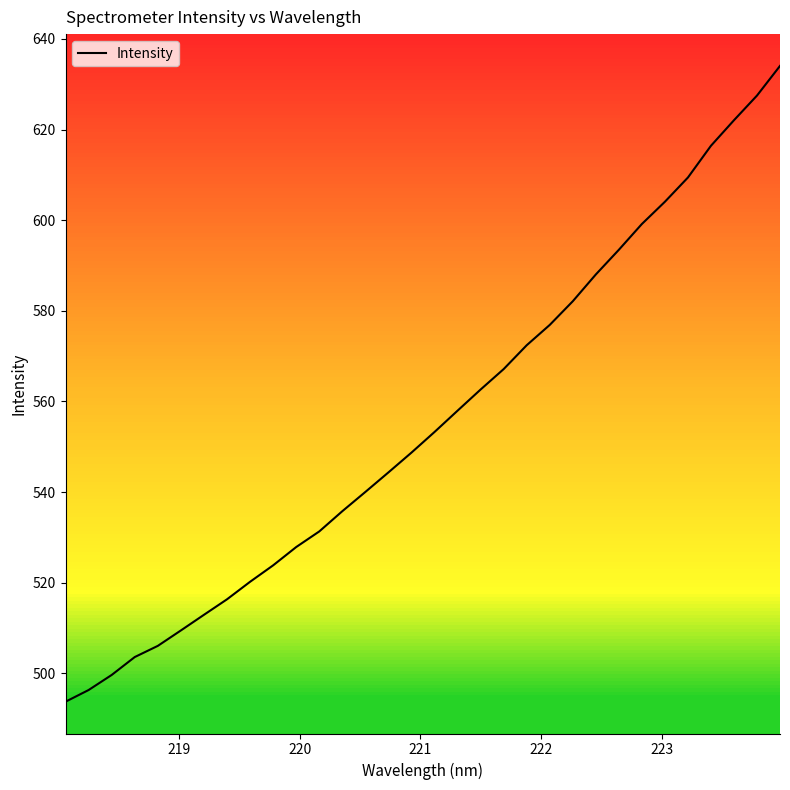

Count the number of categories in the chart.

32